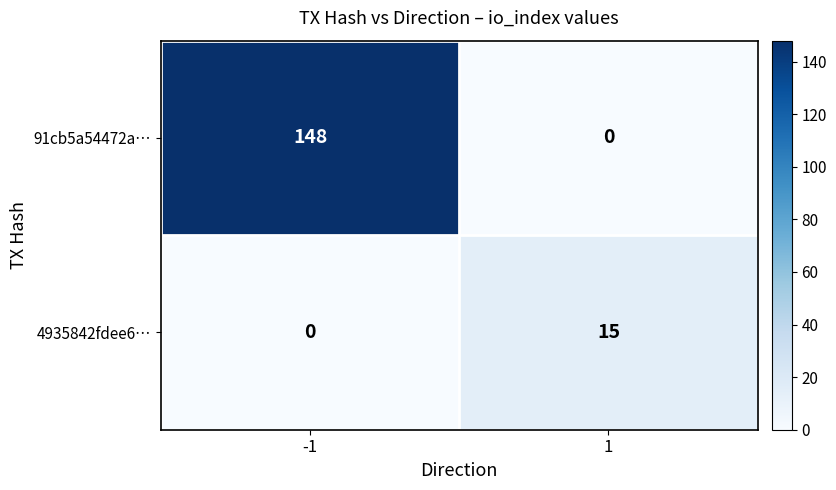

What is the greatest value displayed?

148